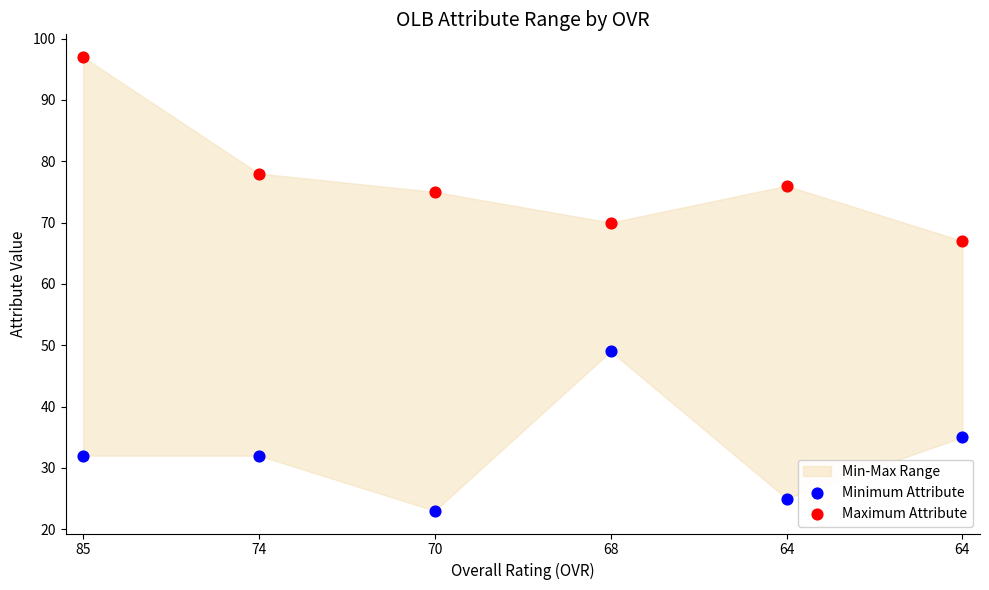

Which series contains the lowest Y value?

Minimum Attribute